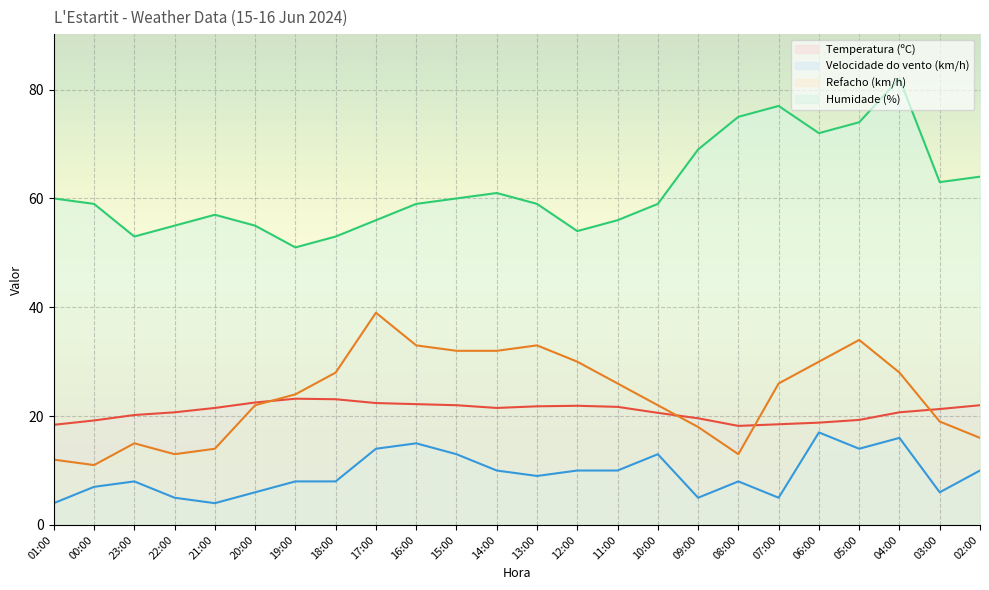

What is the spread (max minus min) of values at 14:00?

51.0